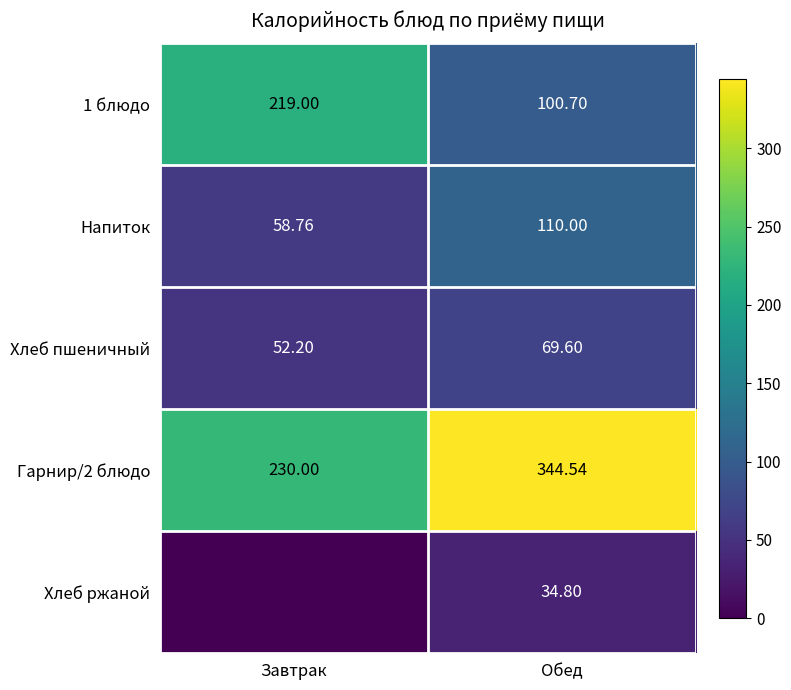

Which category has the lowest value in the Напиток series?

Завтрак